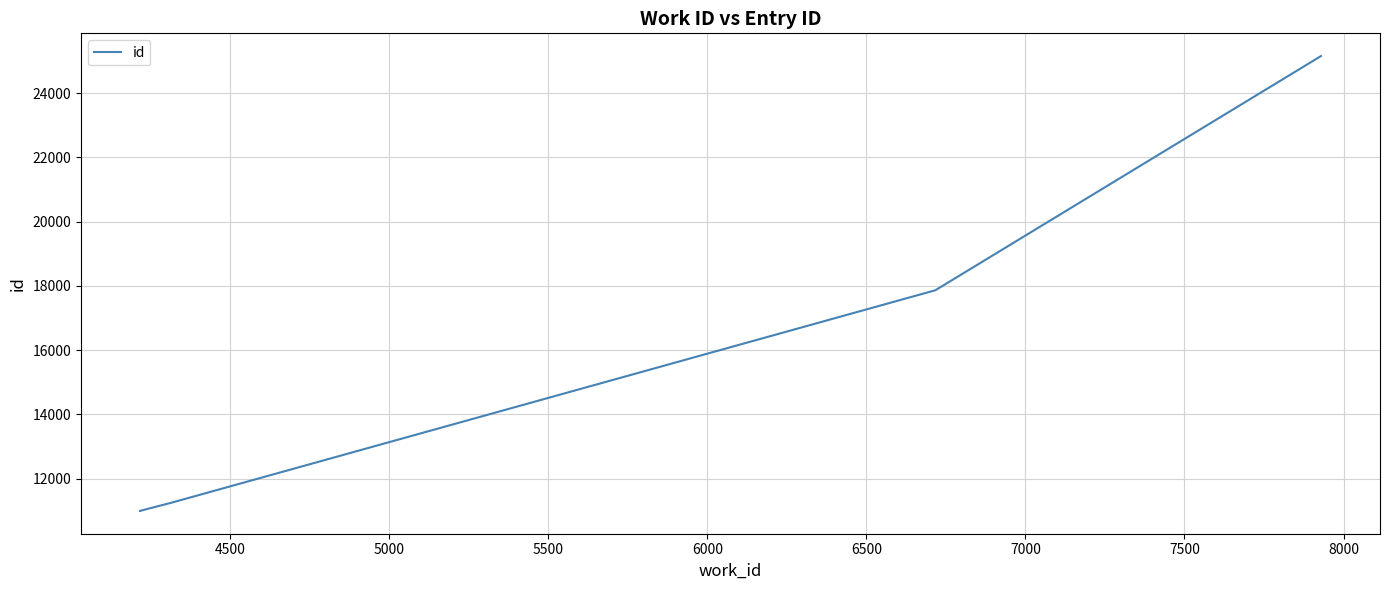

The chart shows a value of 16707 at 4000. True or false?

False